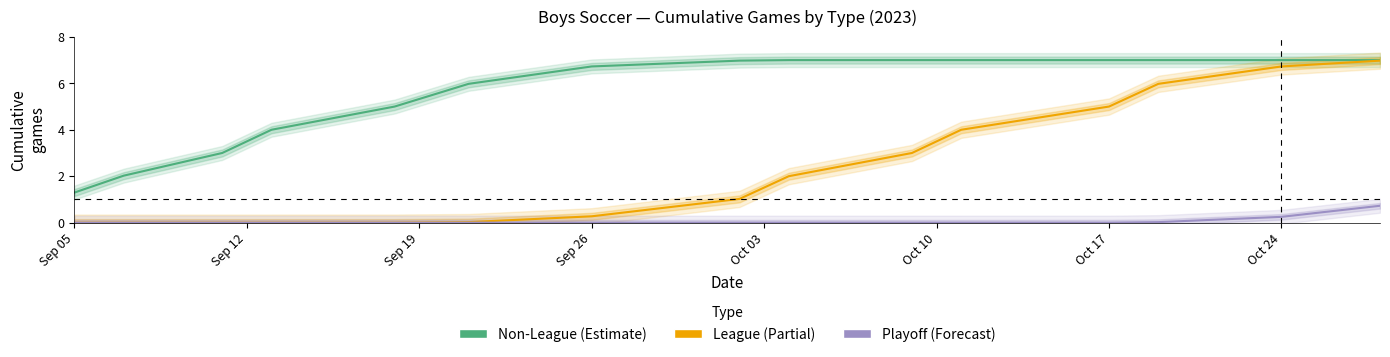

Is this an area chart (filled region under the line)?

No